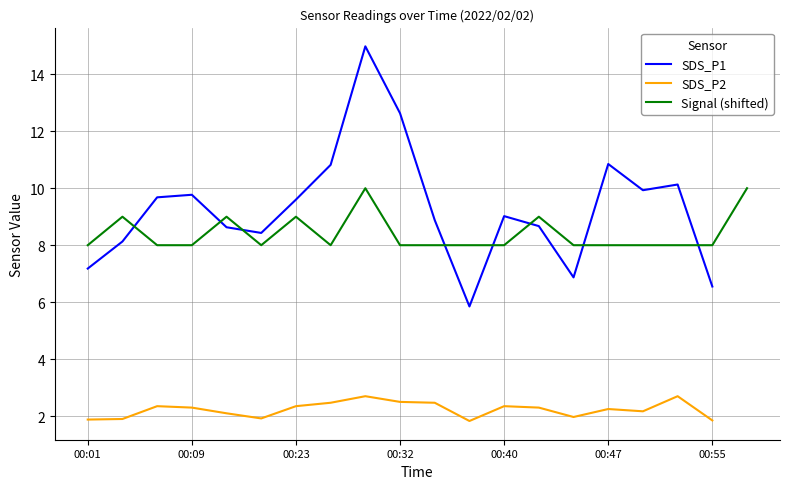

What is the highest value of the Signal (shifted) series?

10